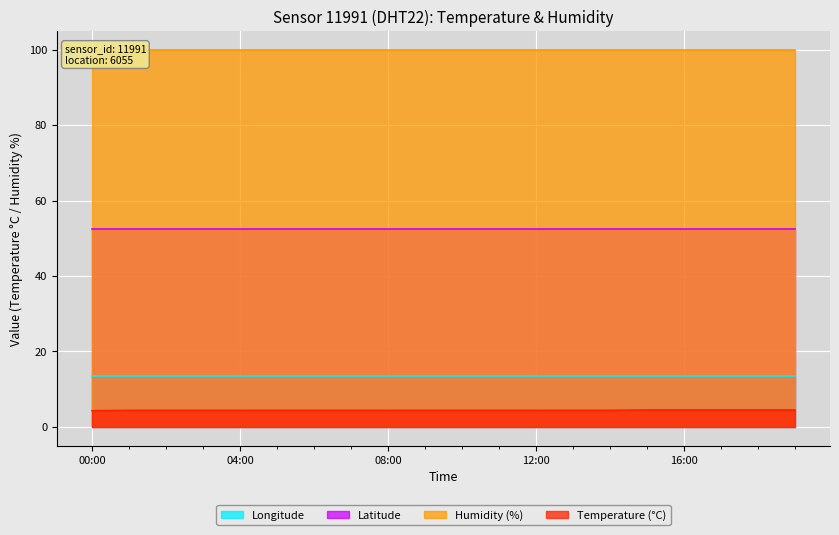

What position from the left is 05:00?

6